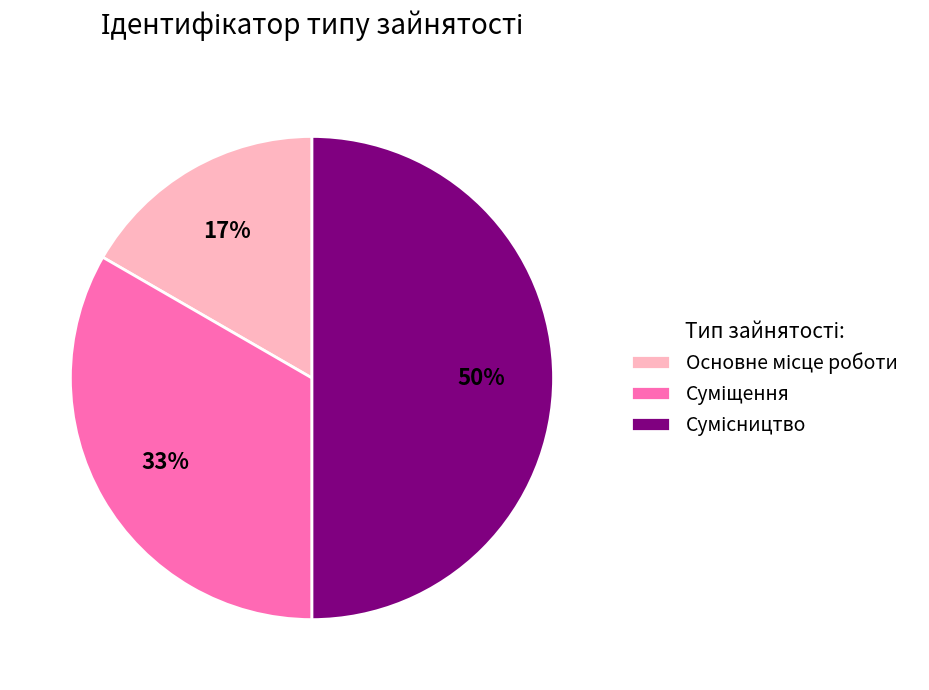

To the nearest percent, what is the average slice percentage?

33%